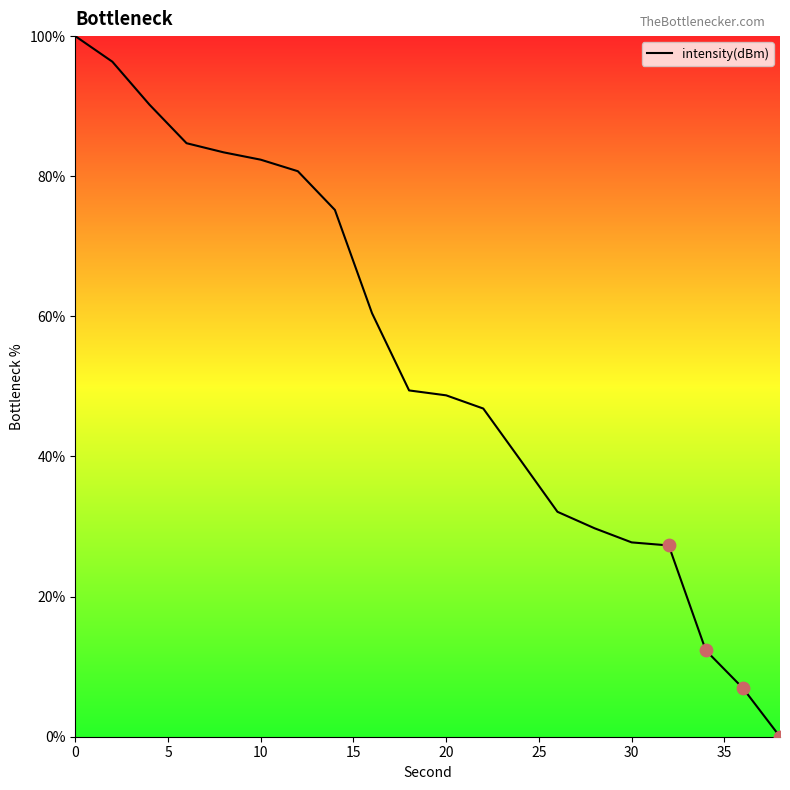

What is the difference between the maximum and minimum values?

100.0